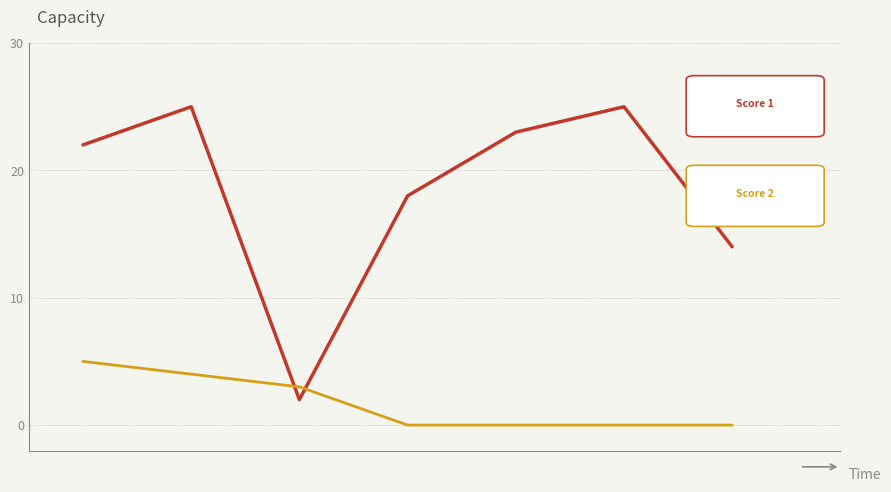

What is the greatest value displayed?

25